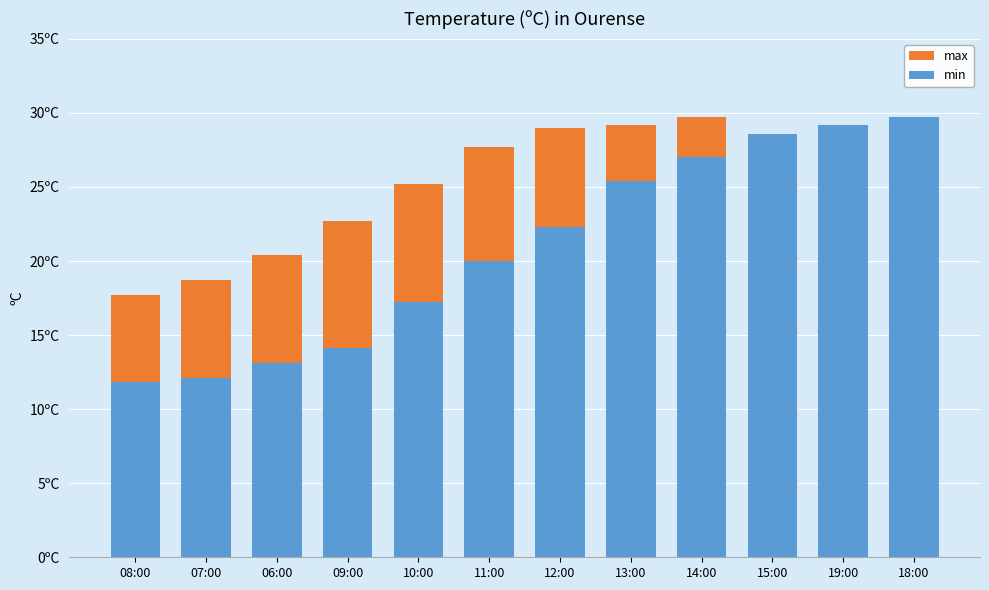

What is the approximate value of min at 10:00?

17.2